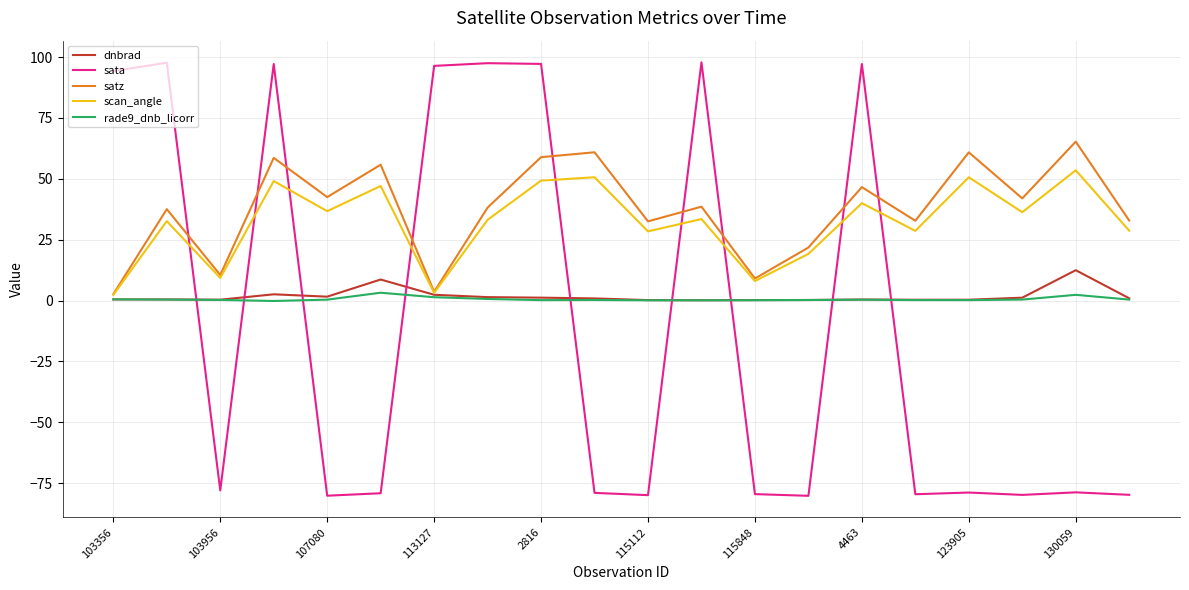

List the series in order of their peak value, lowest first.

rade9_dnb_licorr, dnbrad, scan_angle, satz, sata